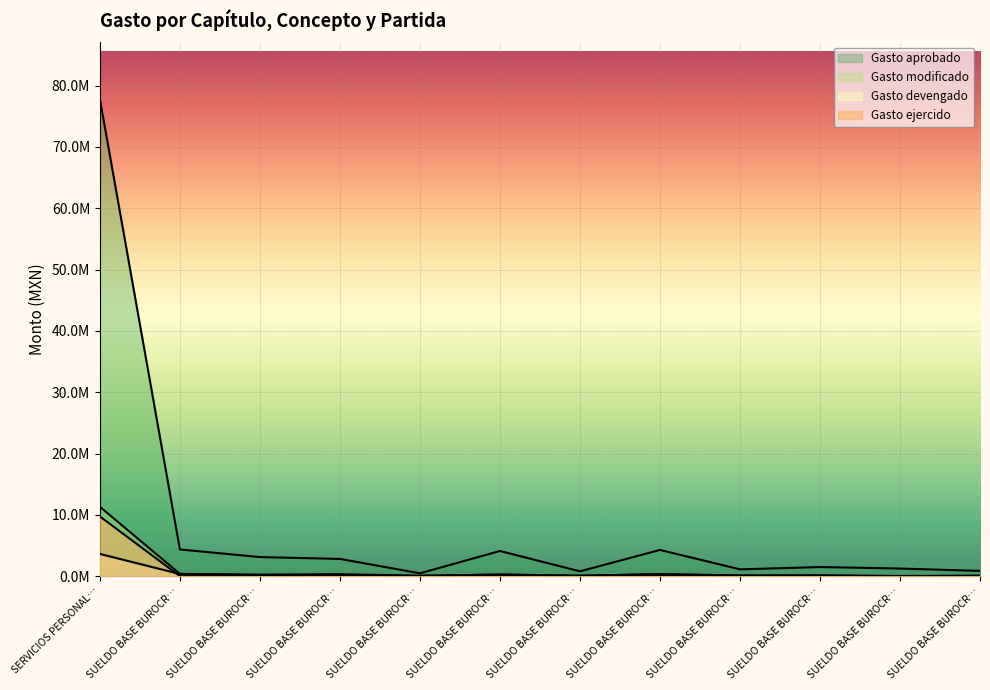

True or false: Gasto ejercido has a value of 60143.6 at SUELDO BASE BUROCR….

False